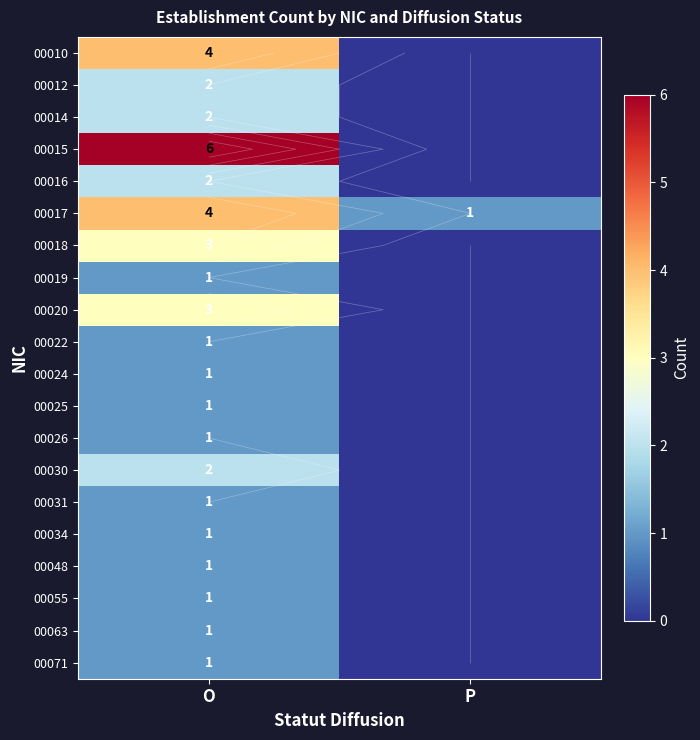

Which series has the largest total across all categories?

00015